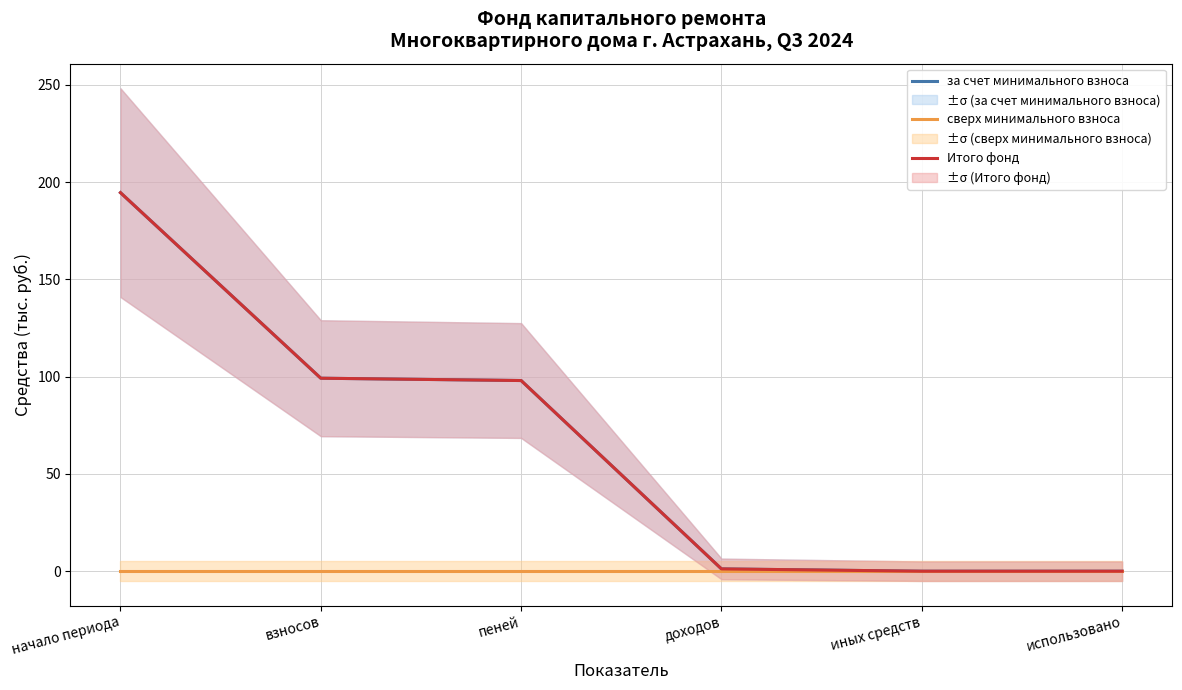

What is the label of the 1st point from the left?

начало периода